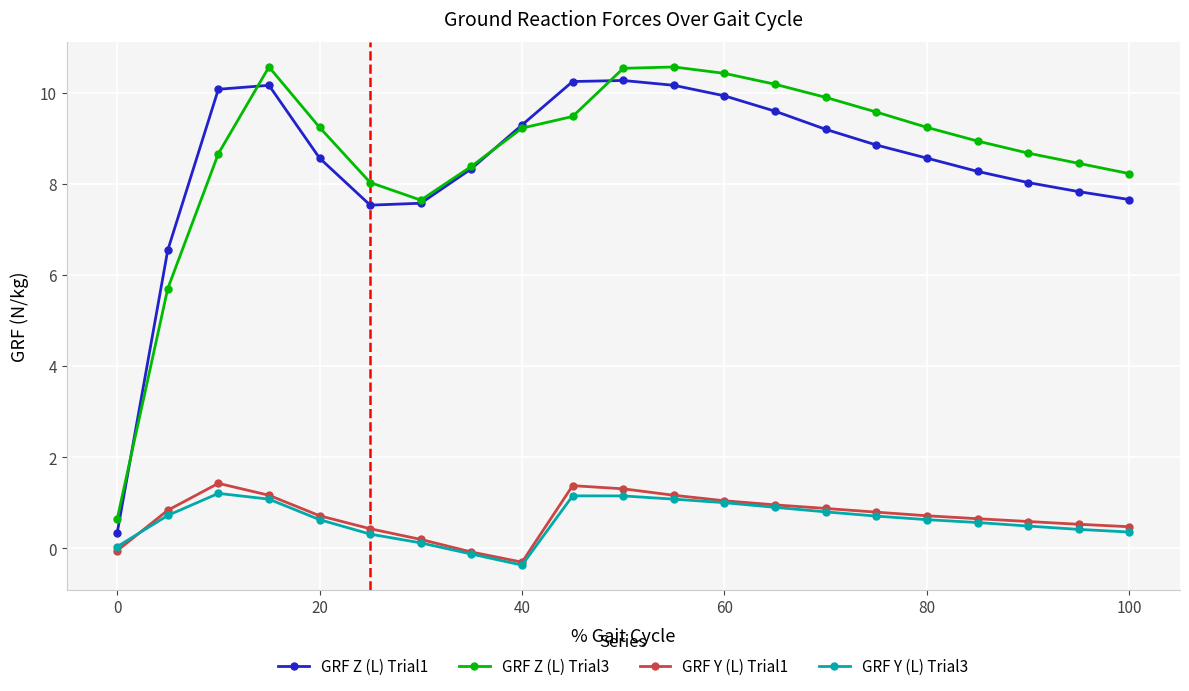

At how many categories does at least one series exceed 6?

20